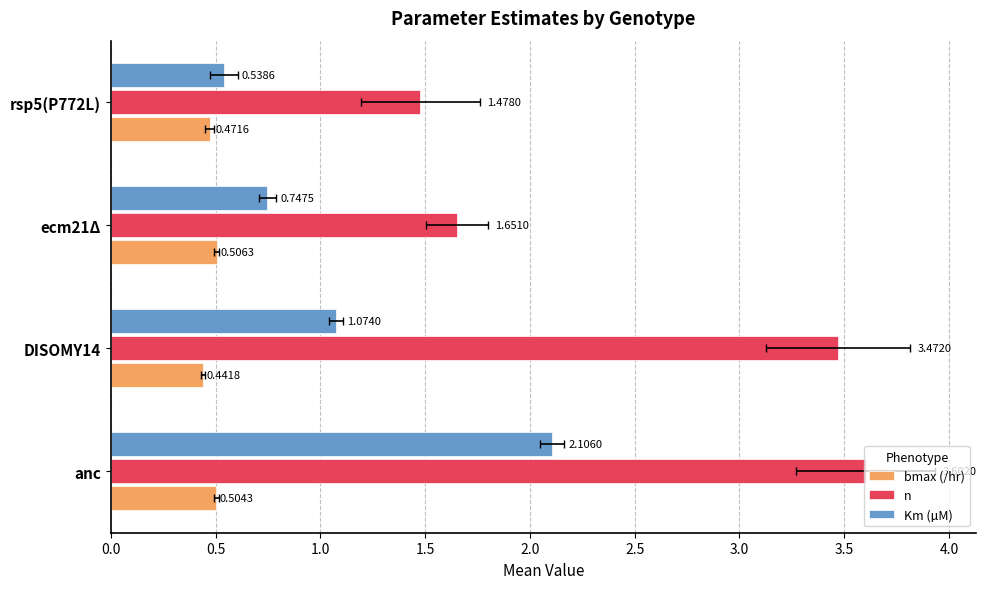

Is it true that n equals 1.7 at ecm21Δ?

True